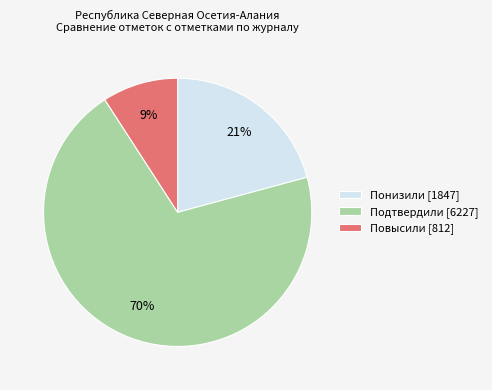

Do Повысили [812] and Понизили [1847] together represent more than half of the pie?

No